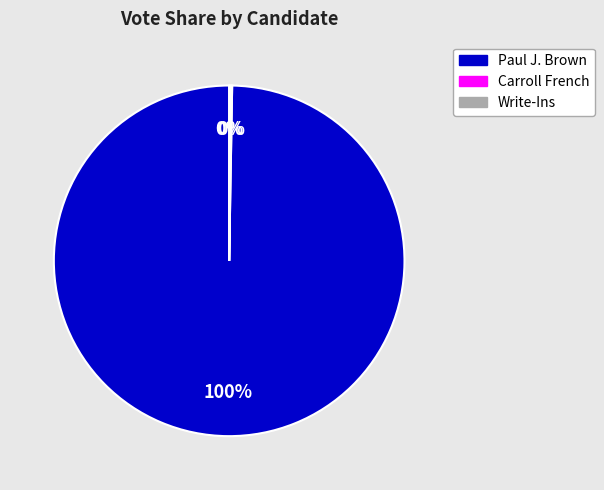

True or false: Paul J. Brown accounts for 100% of the total.

True